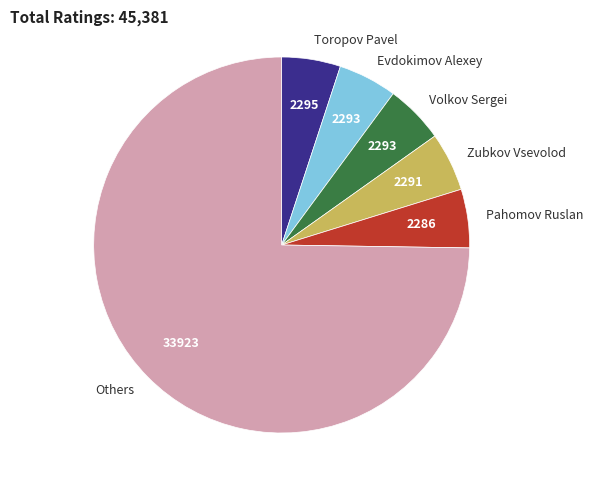

Which category has the biggest portion of the pie?

Others